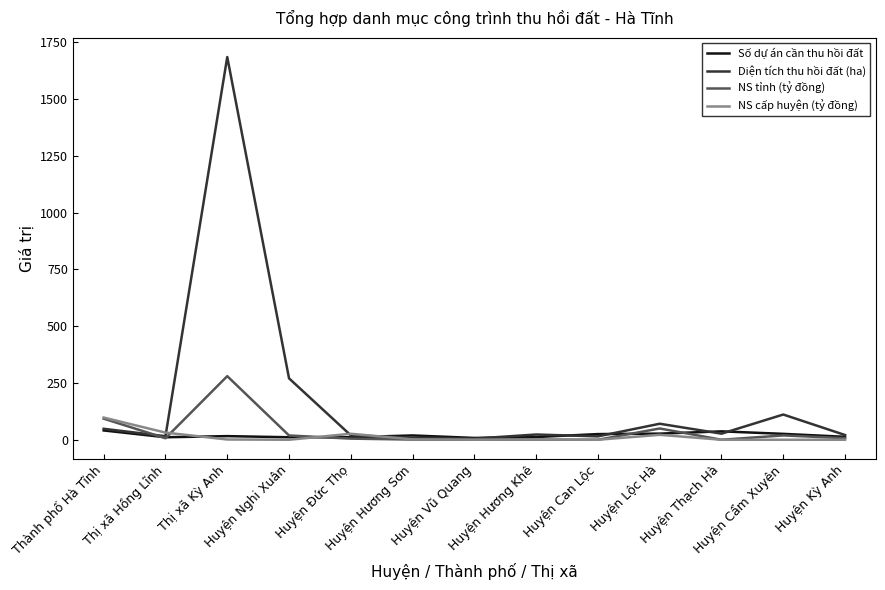

Which series has the largest total across all categories?

Diện tích thu hồi đất (ha)